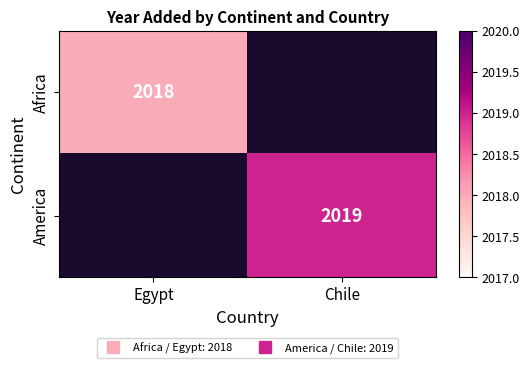

Rank the series by their maximum value, from highest to lowest.

America, Africa